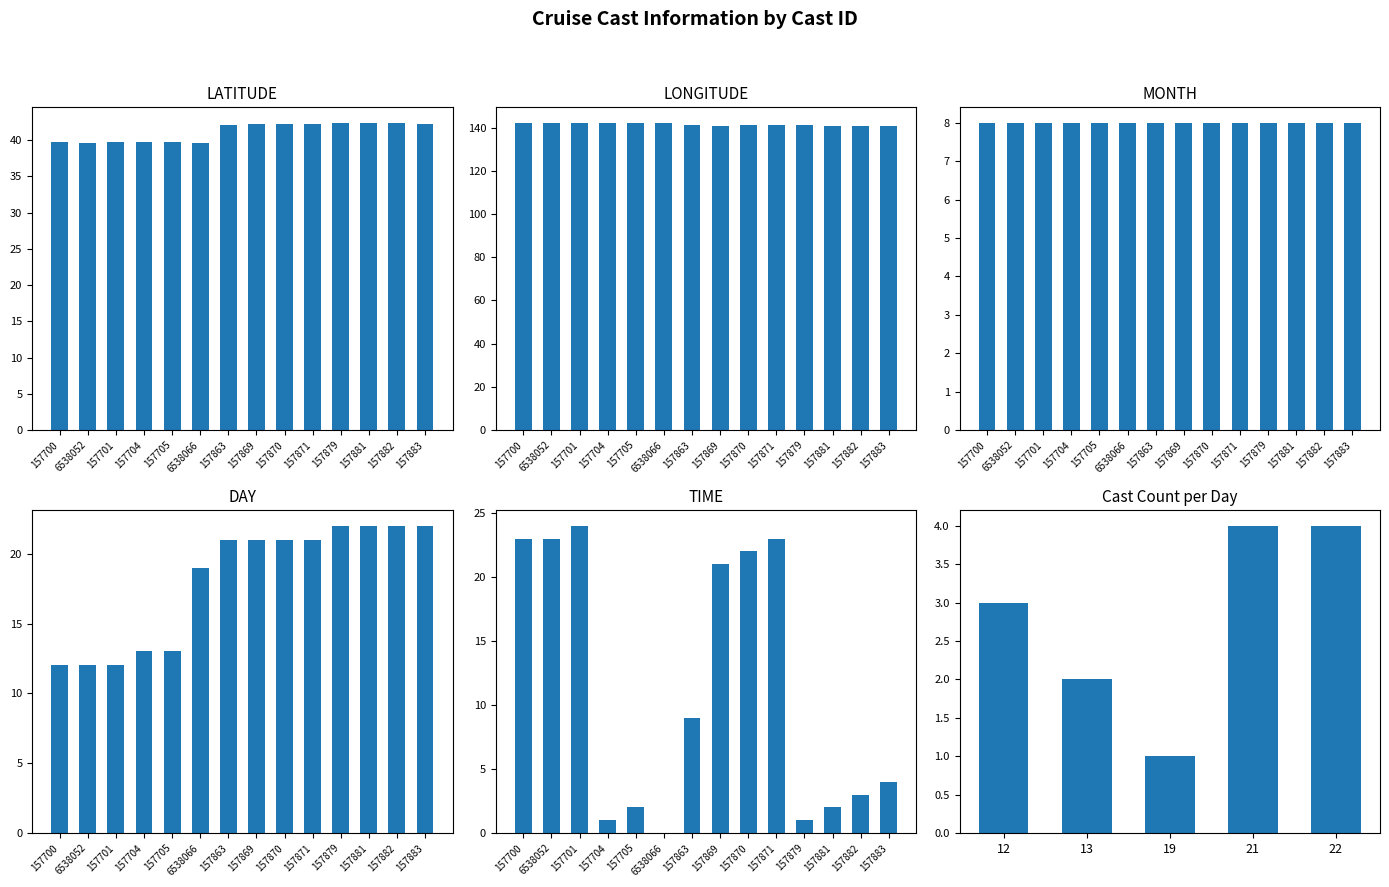

Is the value of LATITUDE at 157704 greater than the value of TIME at 157870?

Yes